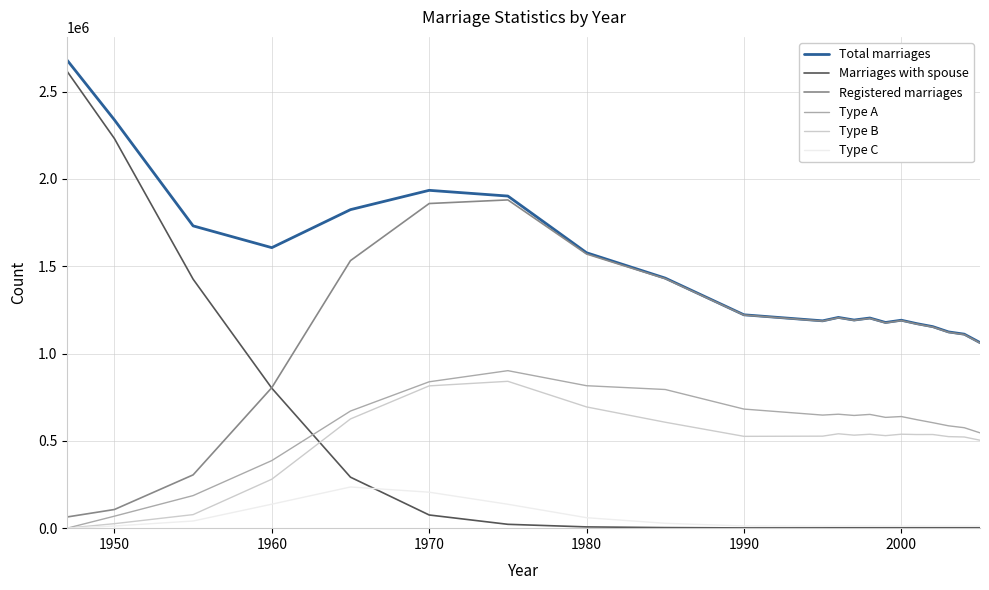

Which series has the widest spread of values?

Marriages with spouse